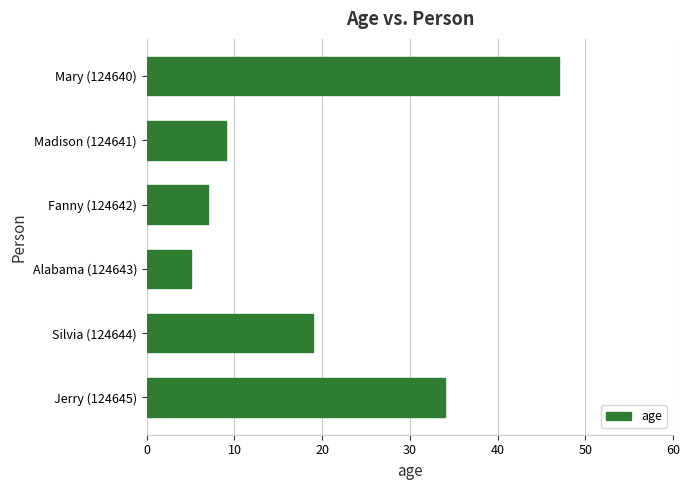

List the labels in order of value, smallest first.

Alabama (124643), Fanny (124642), Madison (124641), Silvia (124644), Jerry (124645), Mary (124640)